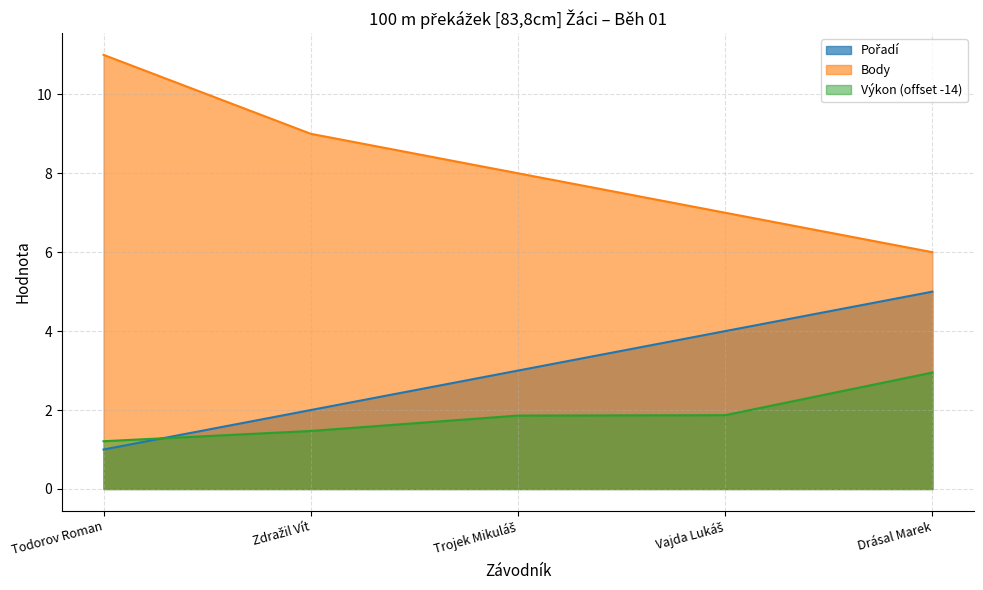

How many data points in Body are above 8?

2